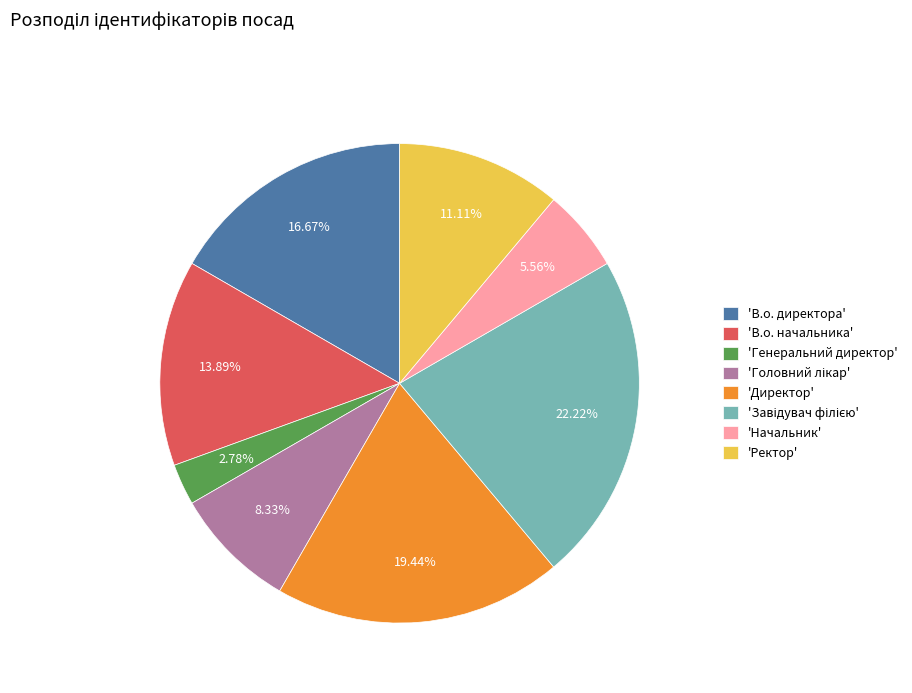

Between 'Директор' and 'Генеральний директор', which is larger?

'Директор'